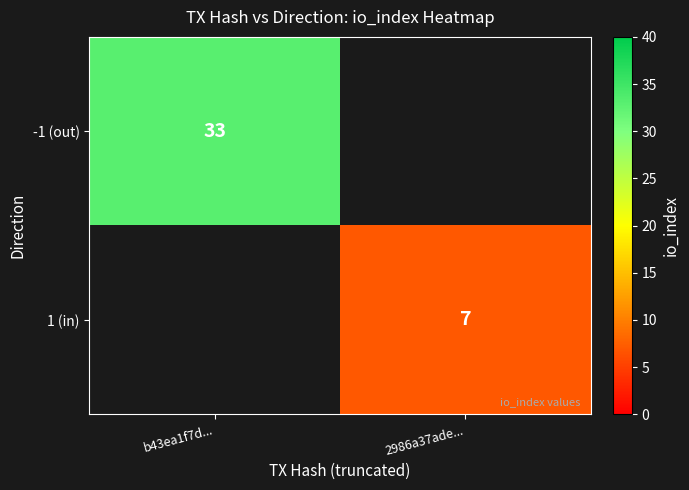

The value of -1 (out) at b43ea1f7d... is 33. True or false?

True